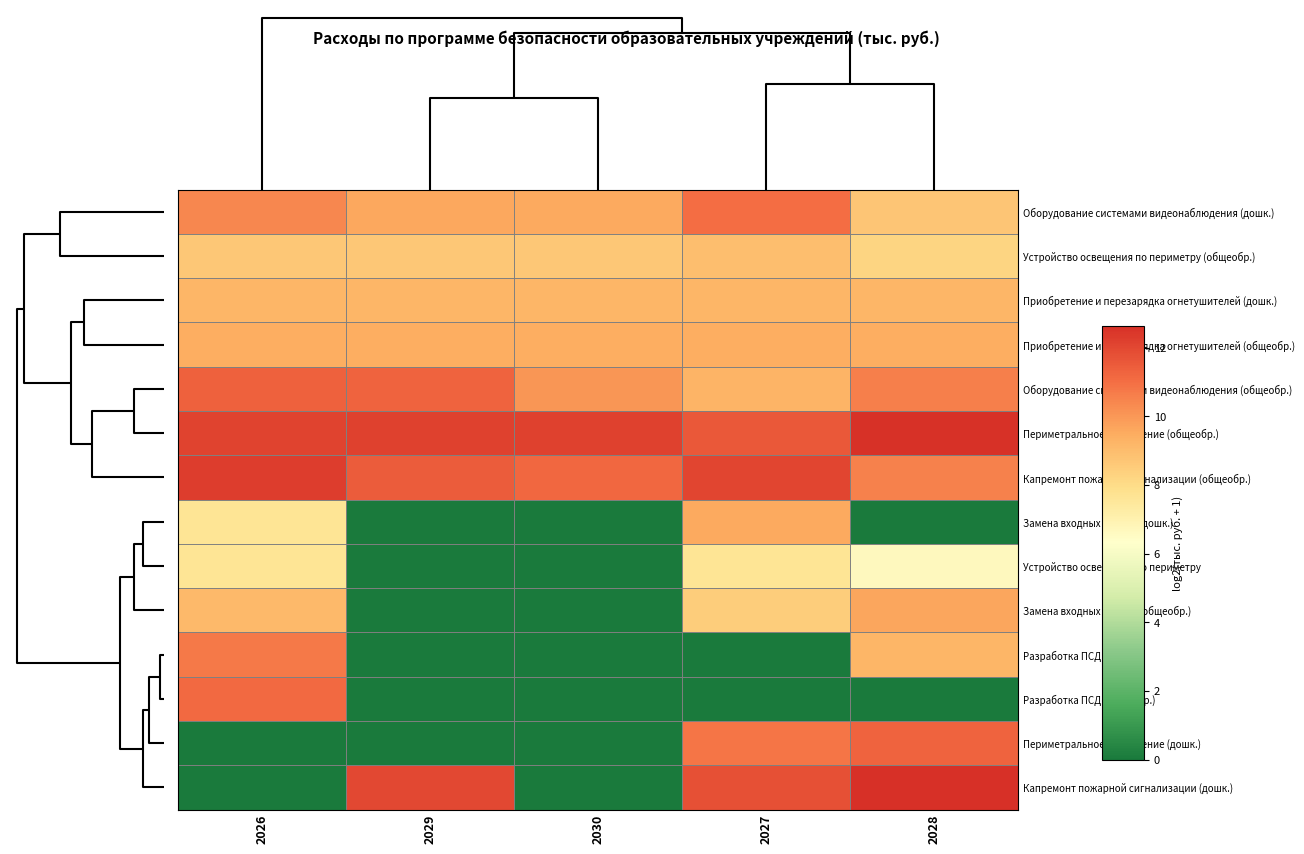

At 2030, list the series in order from smallest to largest.

Замена входных дверей (дошк.), Устройство освещения по периметру, Замена входных дверей (общеобр.), Разработка ПСД (дошк.), Разработка ПСД (общеобр.), Периметральное ограждение (дошк.), Капремонт пожарной сигнализации (дошк.), Устройство освещения по периметру (общеобр.), Приобретение и перезарядка огнетушителей (дошк.), Приобретение и перезарядка огнетушителей (общеобр.), Оборудование системами видеонаблюдения (дошк.), Оборудование системами видеонаблюдения (общеобр.), Капремонт пожарной сигнализации (общеобр.), Периметральное ограждение (общеобр.)